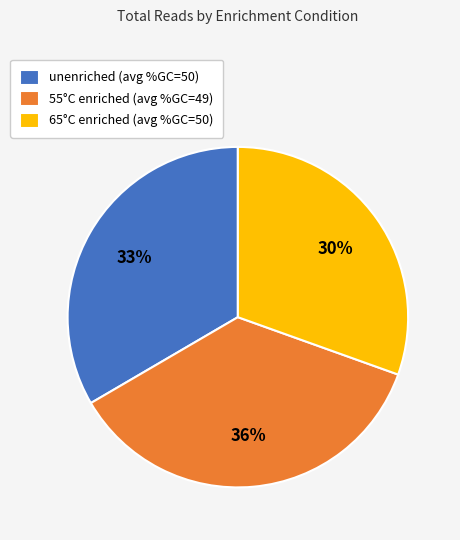

True or false: unenriched (avg %GC=50) accounts for 33% of the total.

True